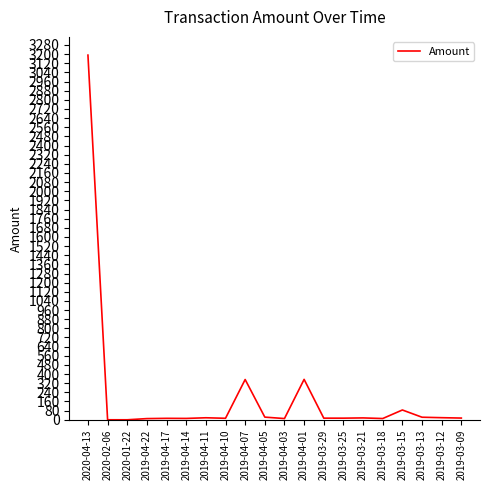

What is the sum of all values?

4192.8